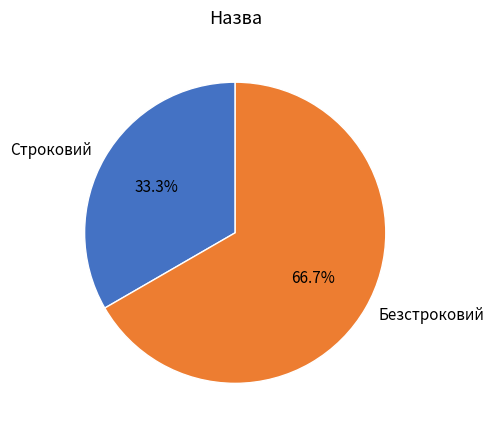

Which has a higher value, Безстроковий or Строковий?

Безстроковий